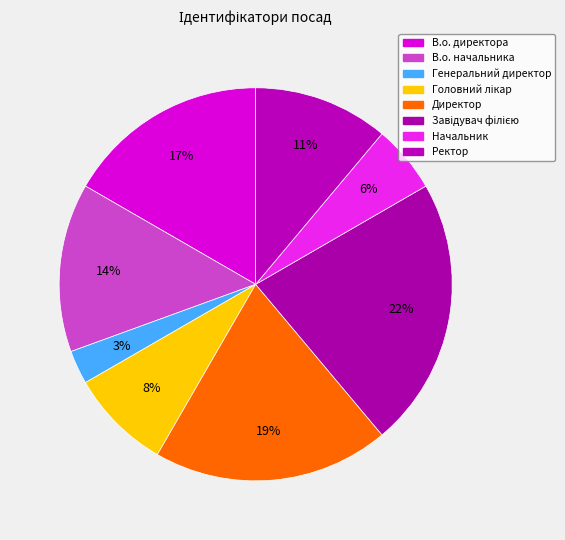

How many slices are in this pie chart?

8